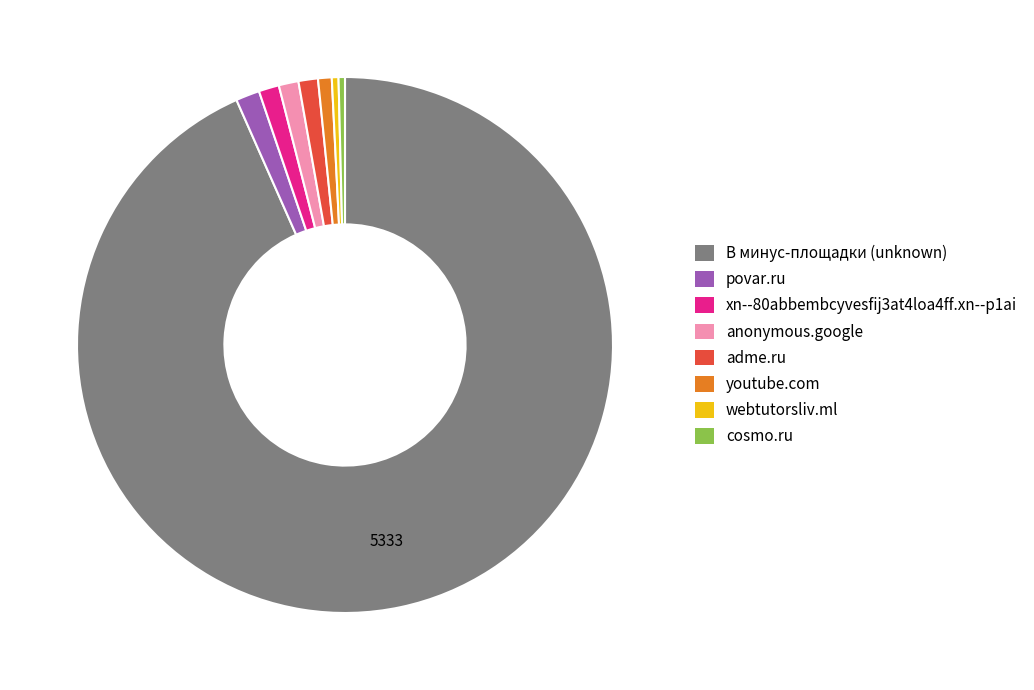

Which category accounts for the majority?

В минус-площадки (unknown)